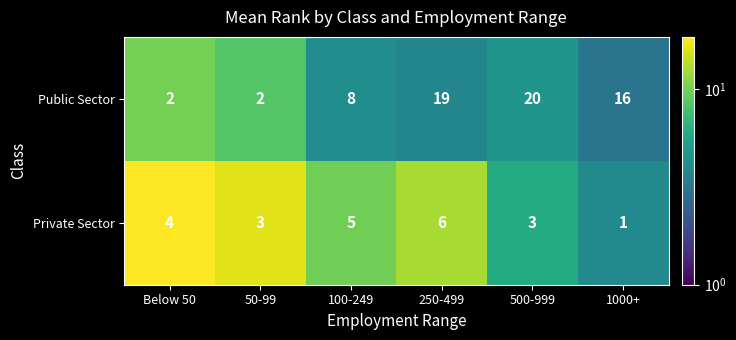

Rank the series by their average value, from lowest to highest.

Private Sector, Public Sector